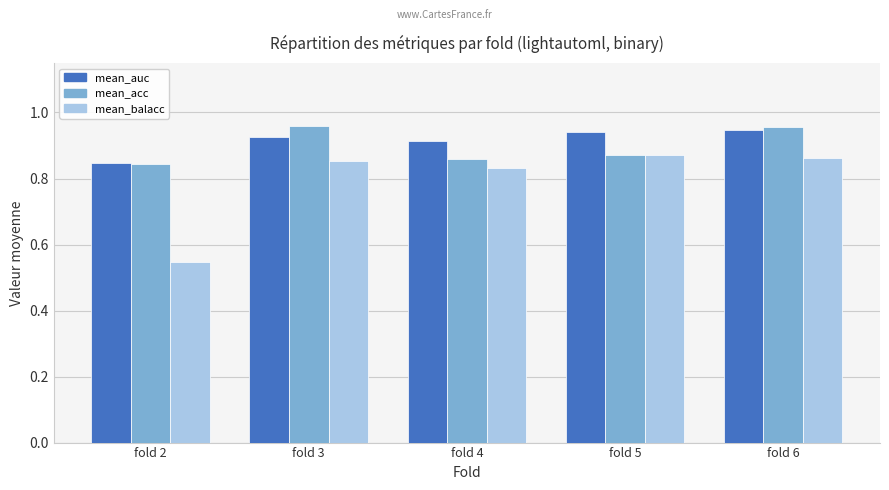

At which category does the chart reach its minimum across all series?

fold 2